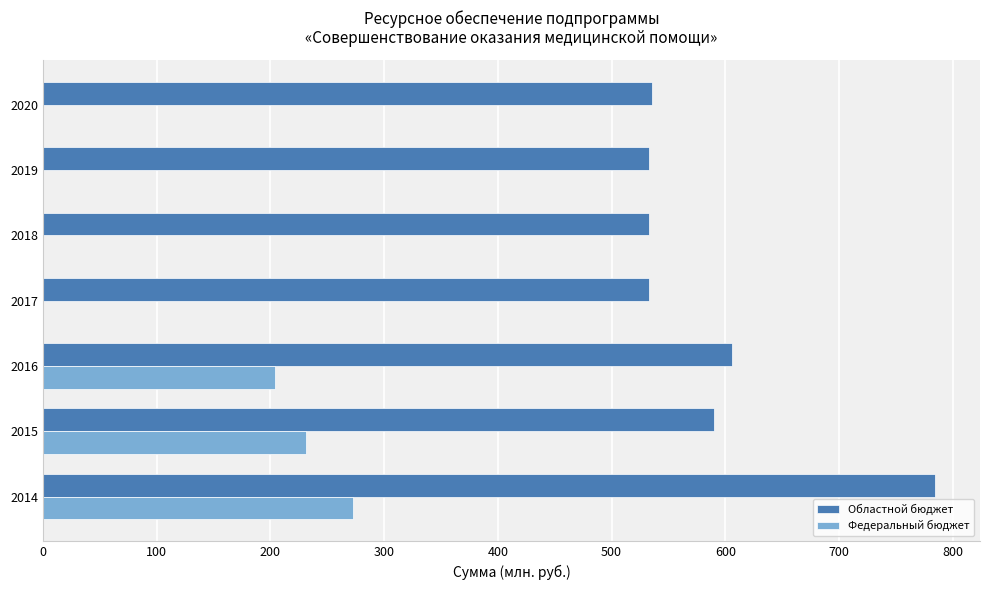

What are all the series names shown in the legend?

Областной бюджет, Федеральный бюджет